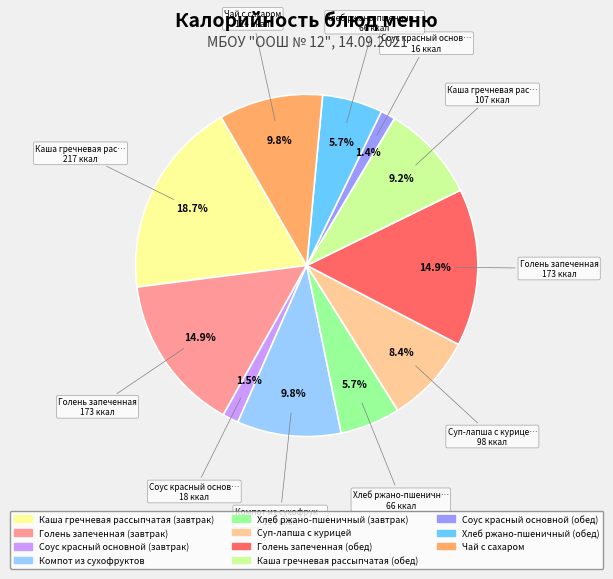

Does Хлеб ржано-пшеничный (обед) represent more than half of the total?

No